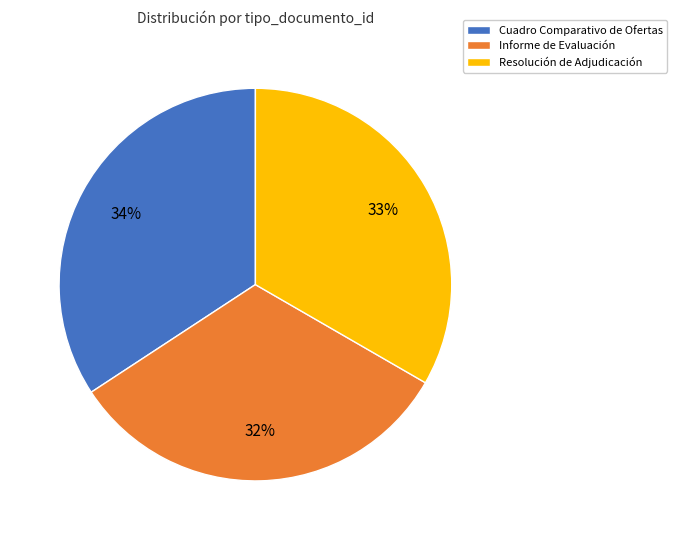

Which slice is the largest?

Cuadro Comparativo de Ofertas